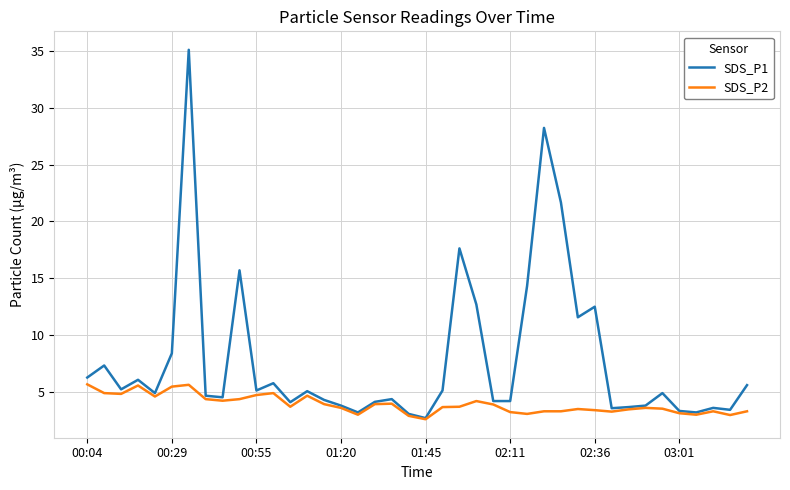

How many lines are shown in the chart?

2